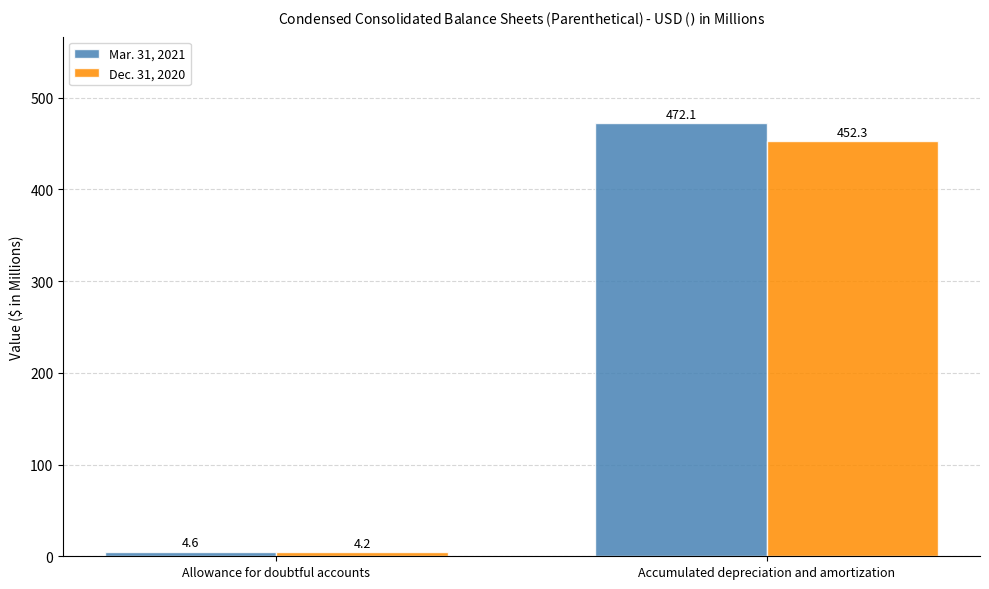

Which series changed the most between Allowance for doubtful accounts and Accumulated depreciation and amortization?

Mar. 31, 2021